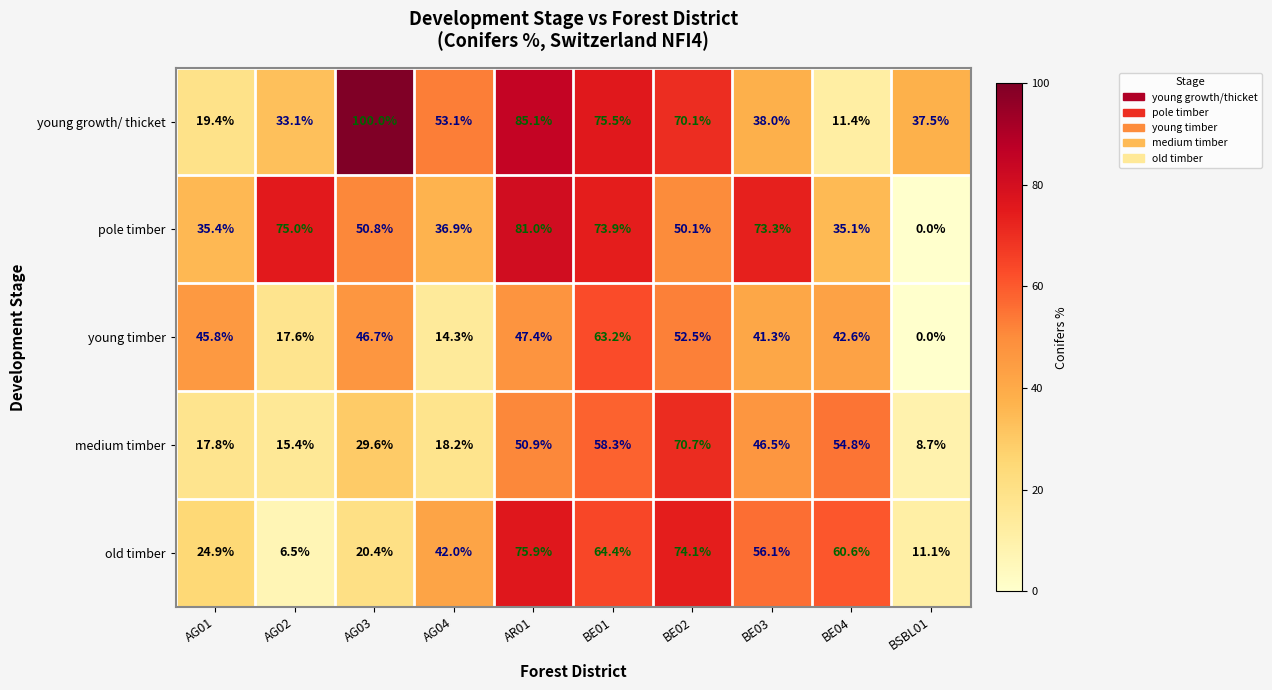

Which series has the widest spread of values?

young growth/ thicket